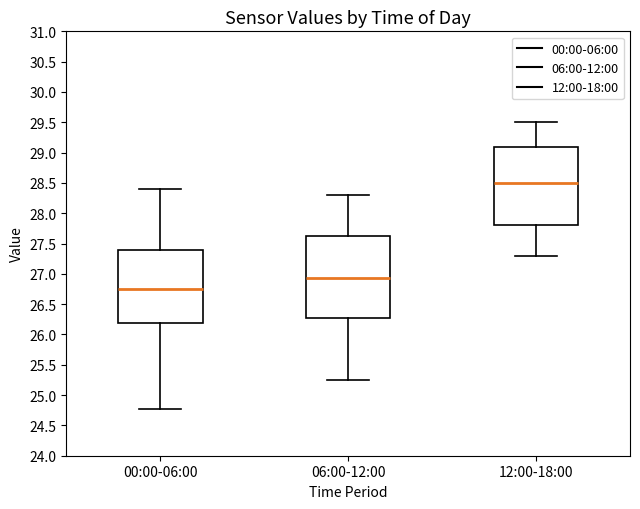

Reading left to right, transcribe this box plot: for each box, give where its median line is, the range the box spans, and where its two whiskers end, as read against the y-axis. The values are not printed on the chart, so give them approximately, as read against the axis.

00:00-06:00: median 26.75, box 26.20 to 27.40, whiskers 24.75 to 28.40
06:00-12:00: median 26.95, box 26.30 to 27.65, whiskers 25.25 to 28.30
12:00-18:00: median 28.50, box 27.80 to 29.10, whiskers 27.30 to 29.50